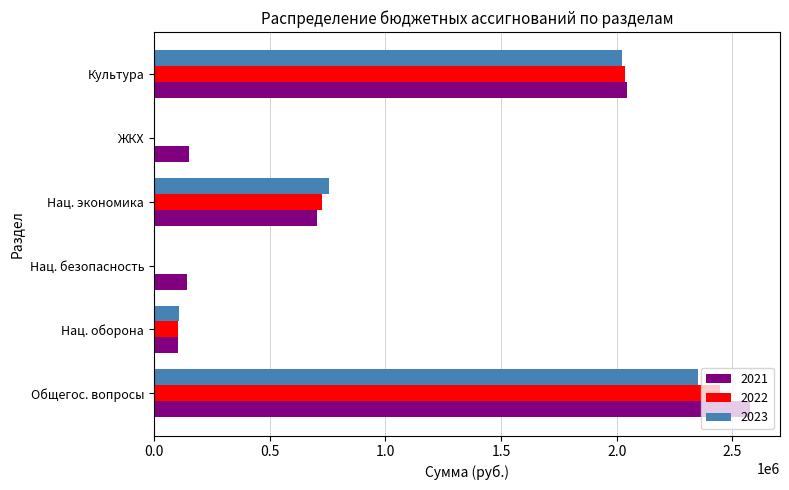

The 2023 series shows 1082575 at Нац. экономика. True or false?

False